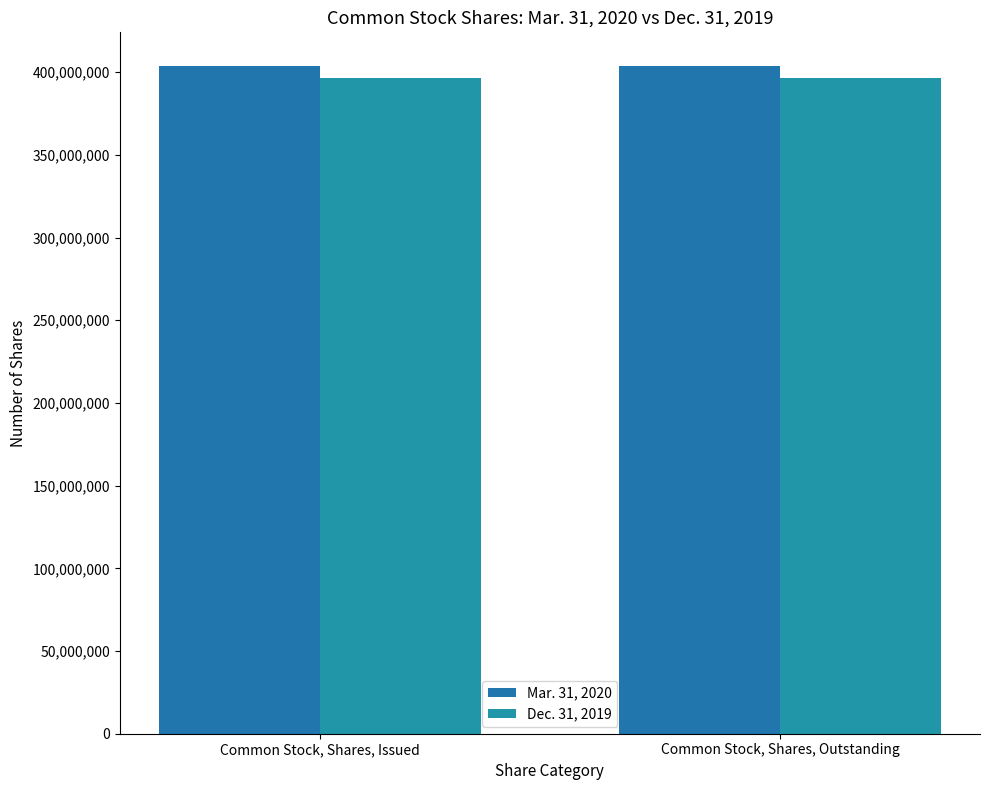

Reading right to left, what are all the values shown in this chart?

Mar. 31, 2020: 403891695	403891695
Dec. 31, 2019: 396736506	396736506